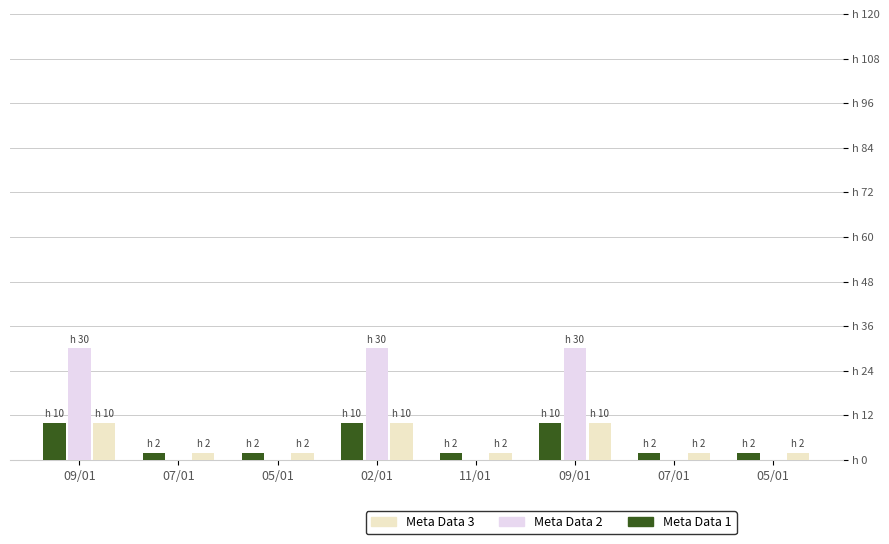

Are the bars horizontal?

No